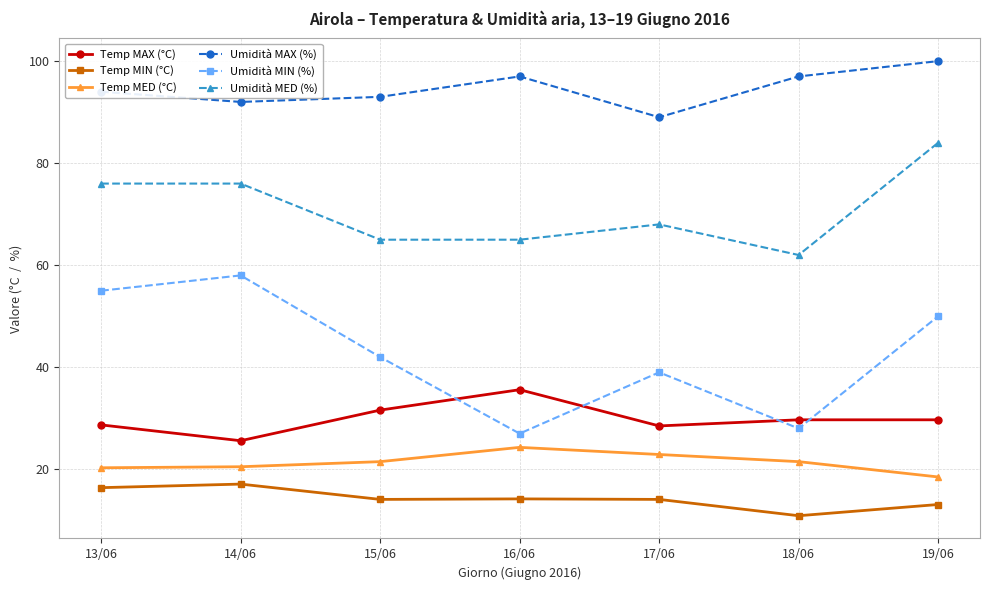

What position from the left is 19/06?

7